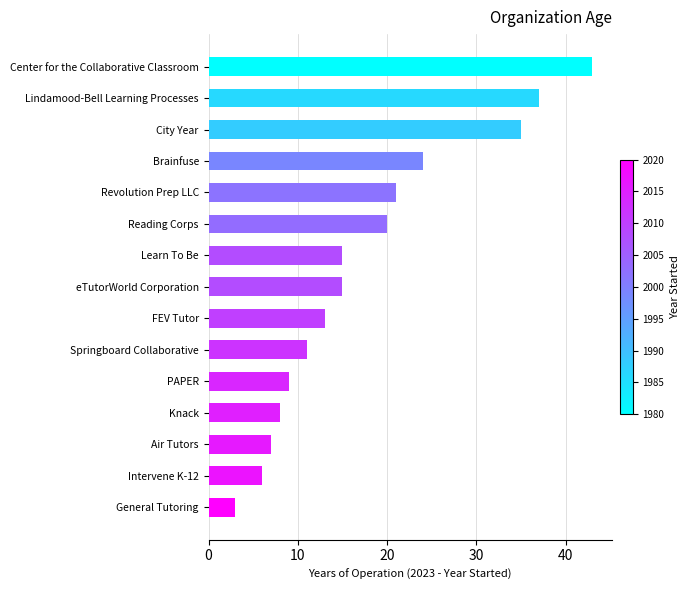

Which category has the highest value across all series?

Center for the Collaborative Classroom